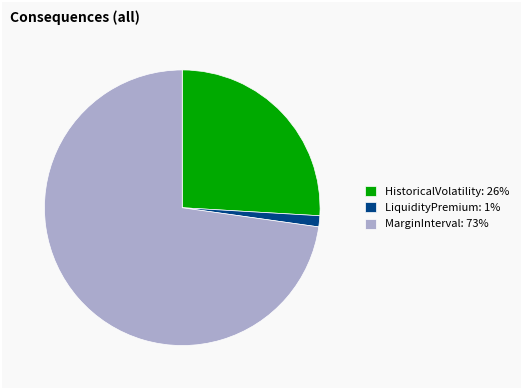

How many slices are in this pie chart?

3